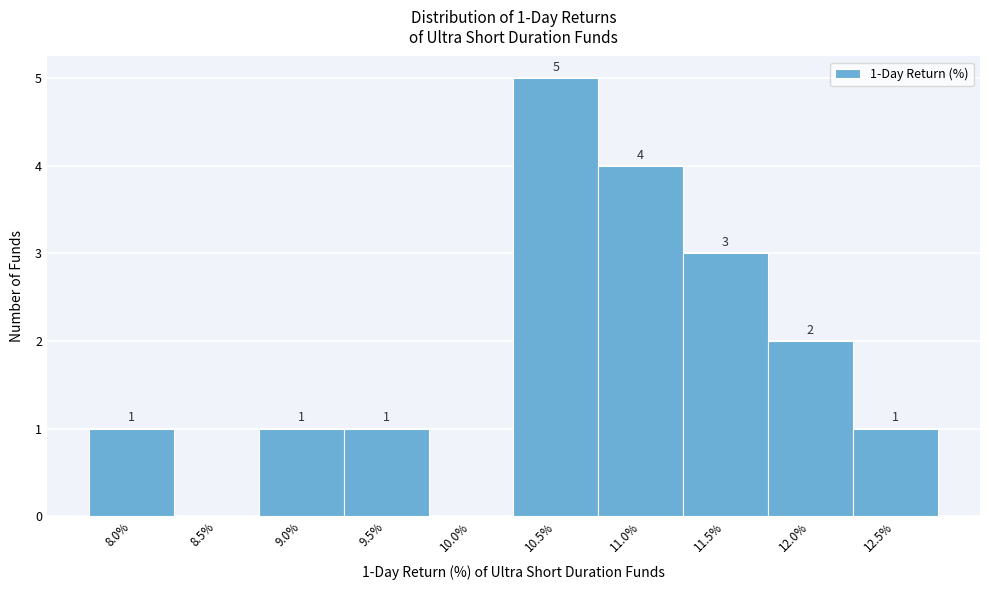

Reading left to right, extract all data points from this chart.

8.0%=1	8.5%=0	9.0%=1	9.5%=1	10.0%=0	10.5%=5	11.0%=4	11.5%=3	12.0%=2	12.5%=1